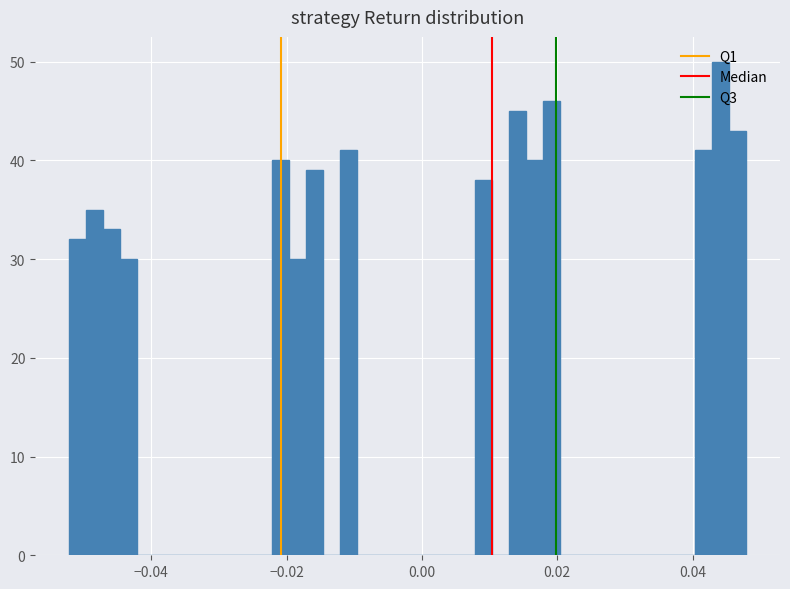

Around what value on the x-axis is the tallest bar? Give the approximate position of its centre, as read against the axis.

0.044